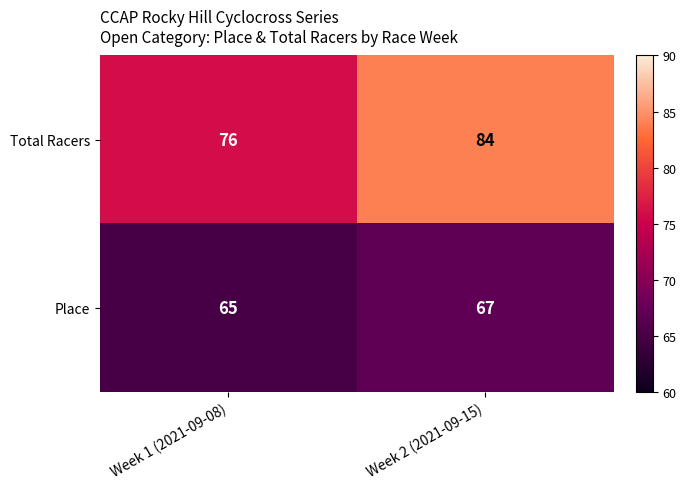

What is the average value of the Total Racers series?

80